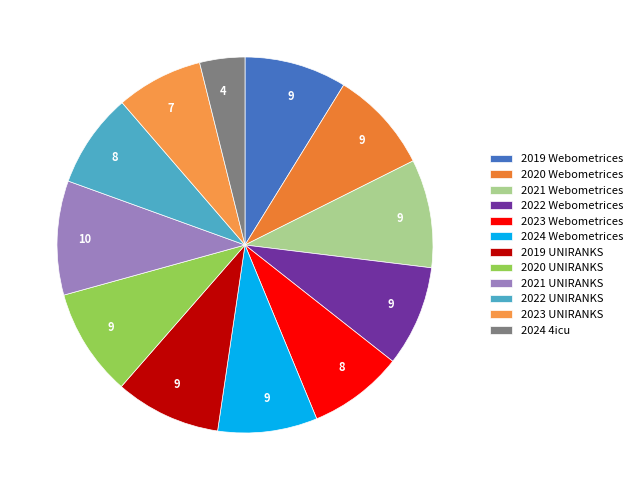

What percentage is the 2023 UNIRANKS slice, to the nearest percent?

7%